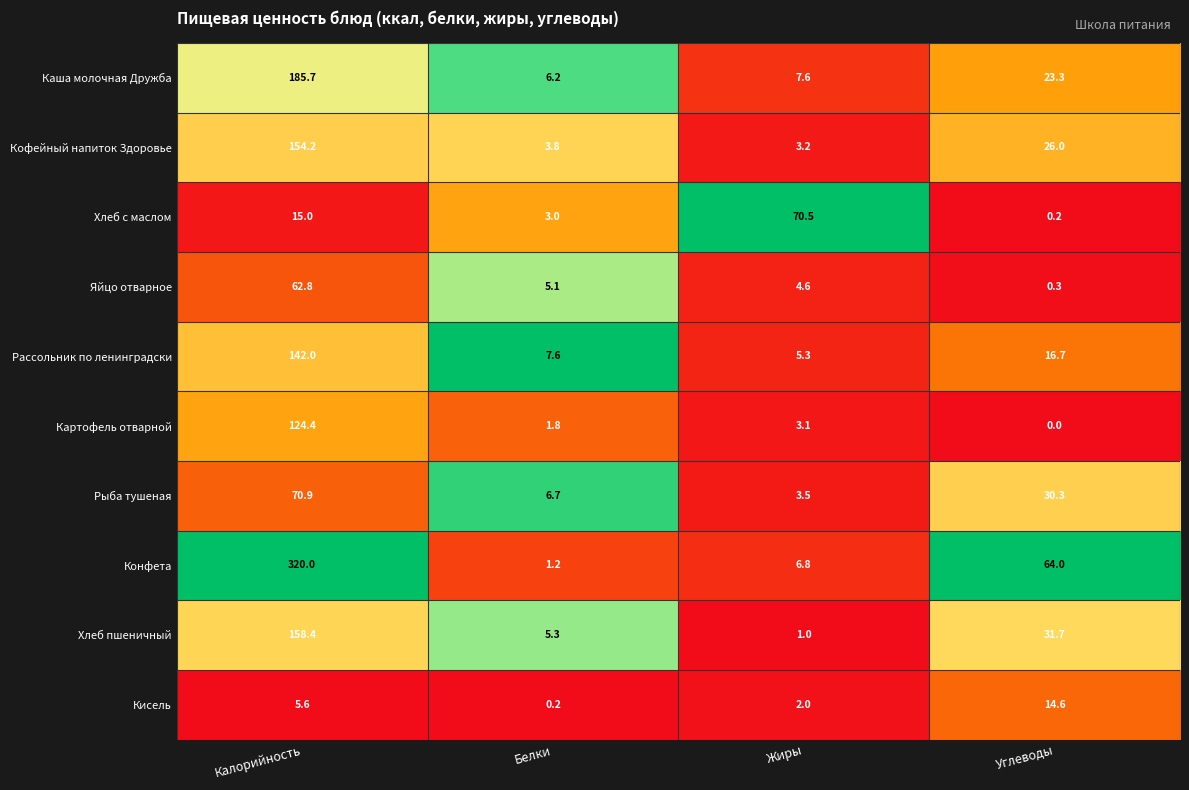

The Кофейный напиток Здоровье series shows 154.2 at Калорийность. True or false?

True